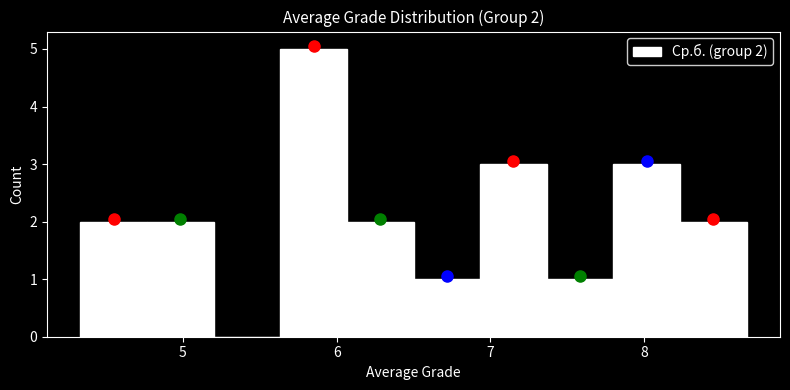

Over which range of the x-axis is the bar tallest?

5.6 to 6.1